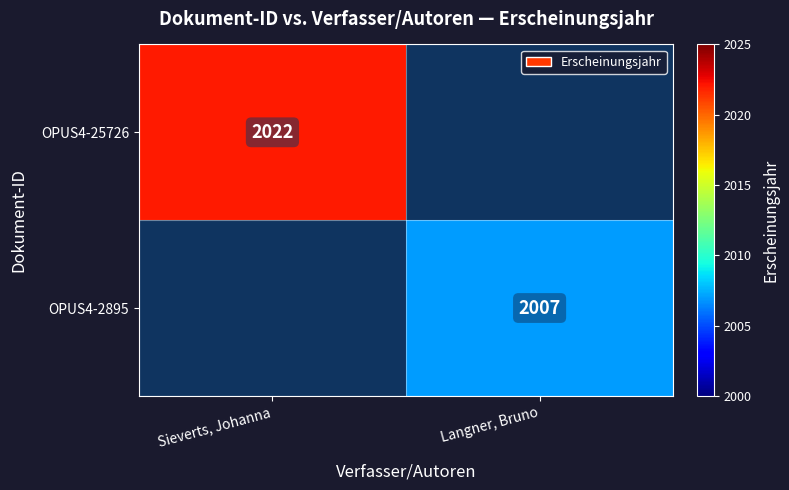

Is it true that OPUS4-2895 equals 890 at Langner, Bruno?

False